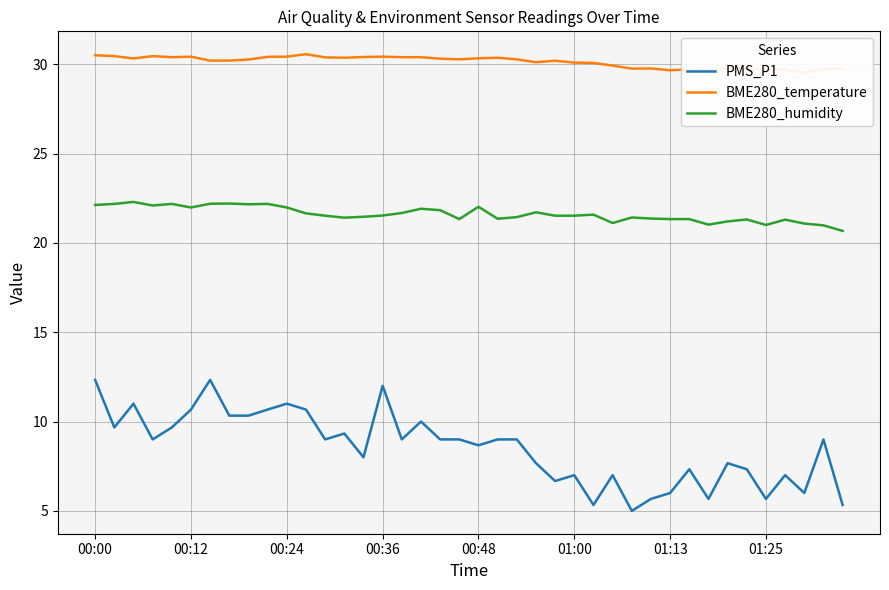

How many values in the PMS_P1 series are below 9?

18